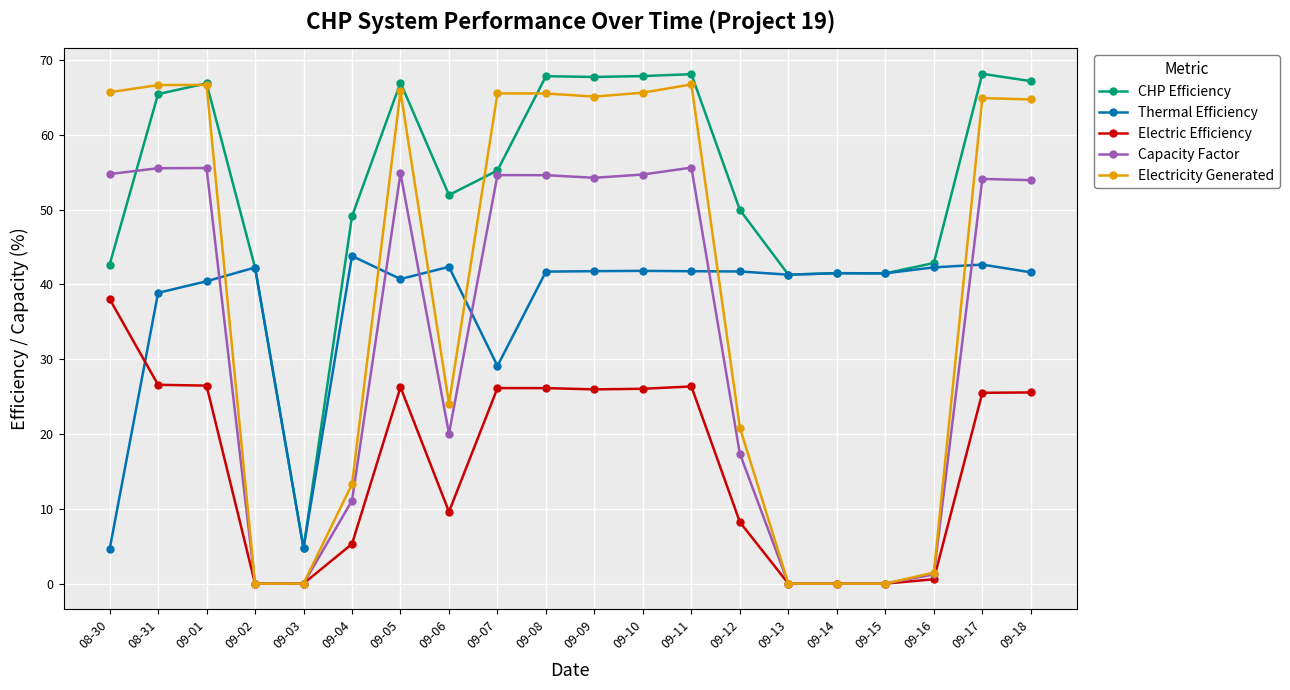

Where is the first local minimum for CHP Efficiency?

09-03